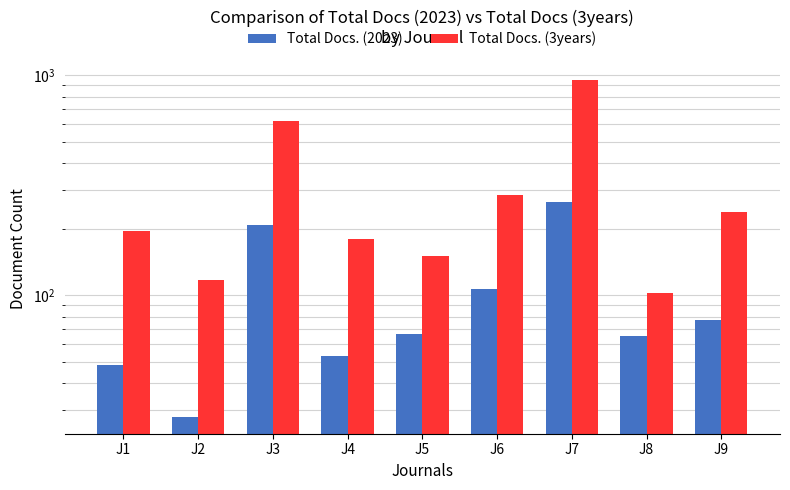

How many distinct data groups are displayed?

2